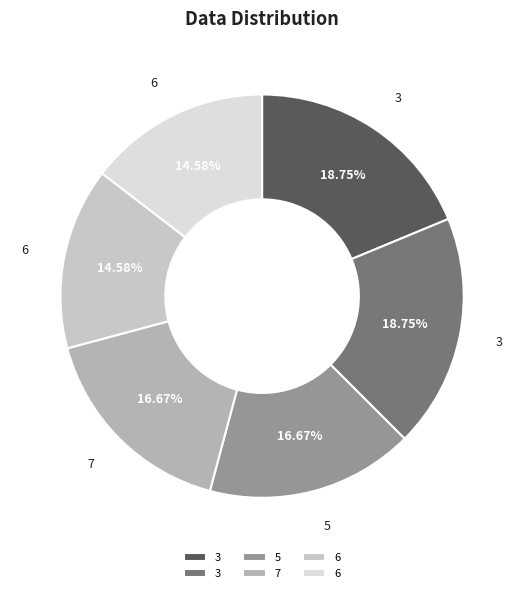

What is the largest slice in the pie chart?

3